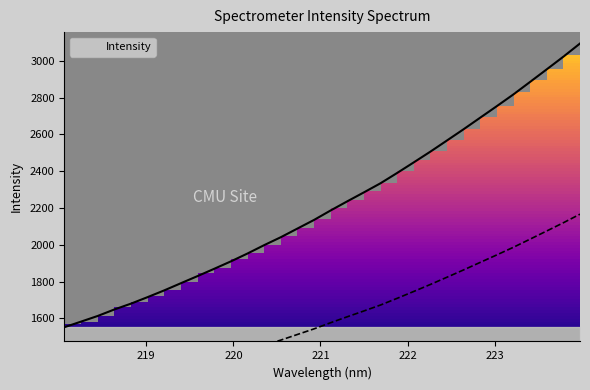

What is the difference between the maximum and minimum values?

1541.8